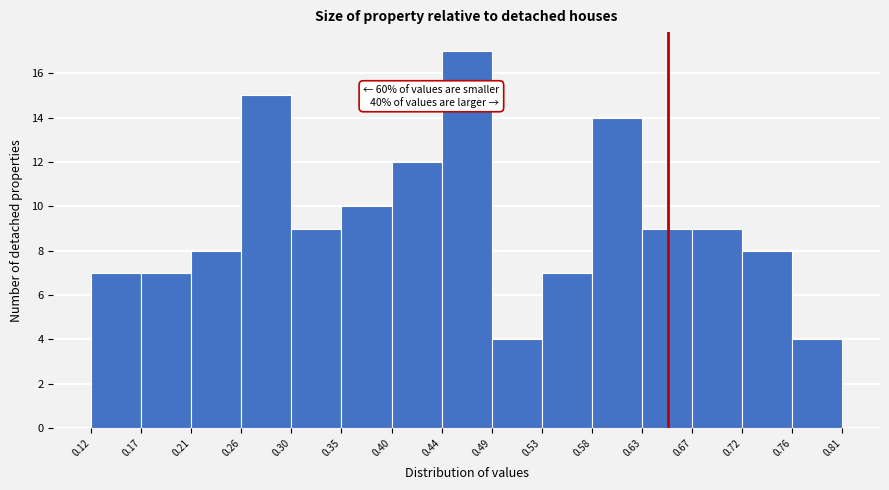

Over which range of the x-axis is the bar tallest?

0.44 to 0.49